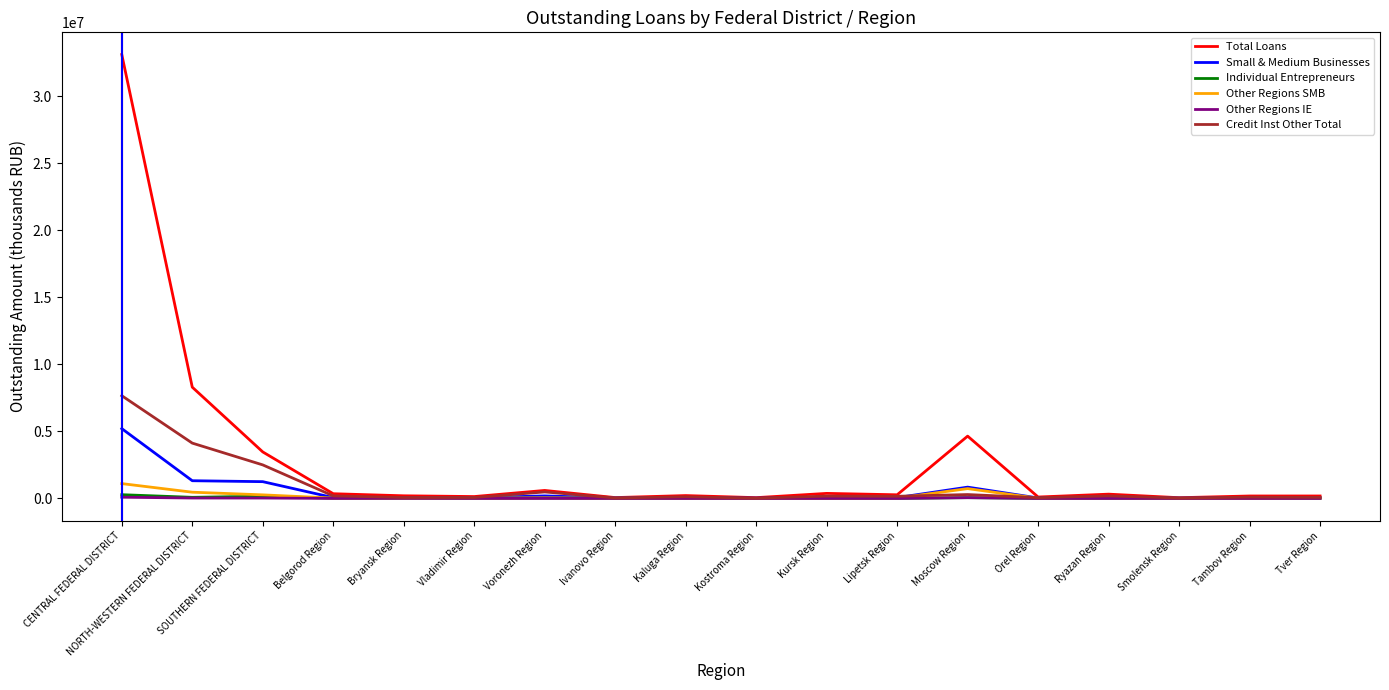

What is the approximate value of Small & Medium Businesses at Tambov Region, to the nearest 50?

35250